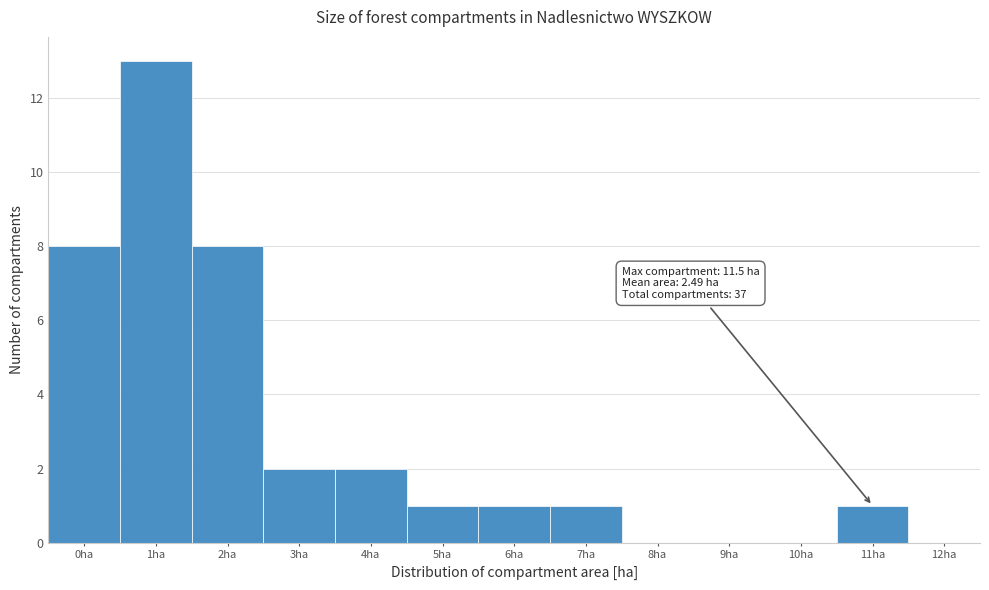

Reading left to right, what are all the values shown in this chart?

0ha=8	1ha=13	2ha=8	3ha=2	4ha=2	5ha=1	6ha=1	7ha=1	8ha=0	9ha=0	10ha=0	11ha=1